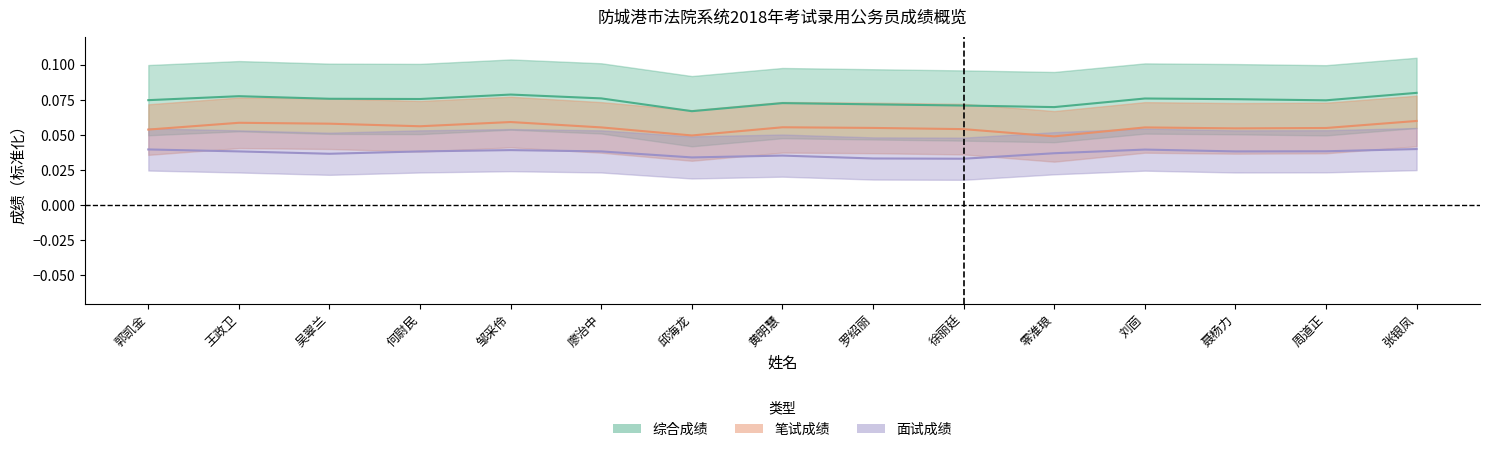

Is it true that 笔试成绩 equals 0.1 at 邹采伶?

True